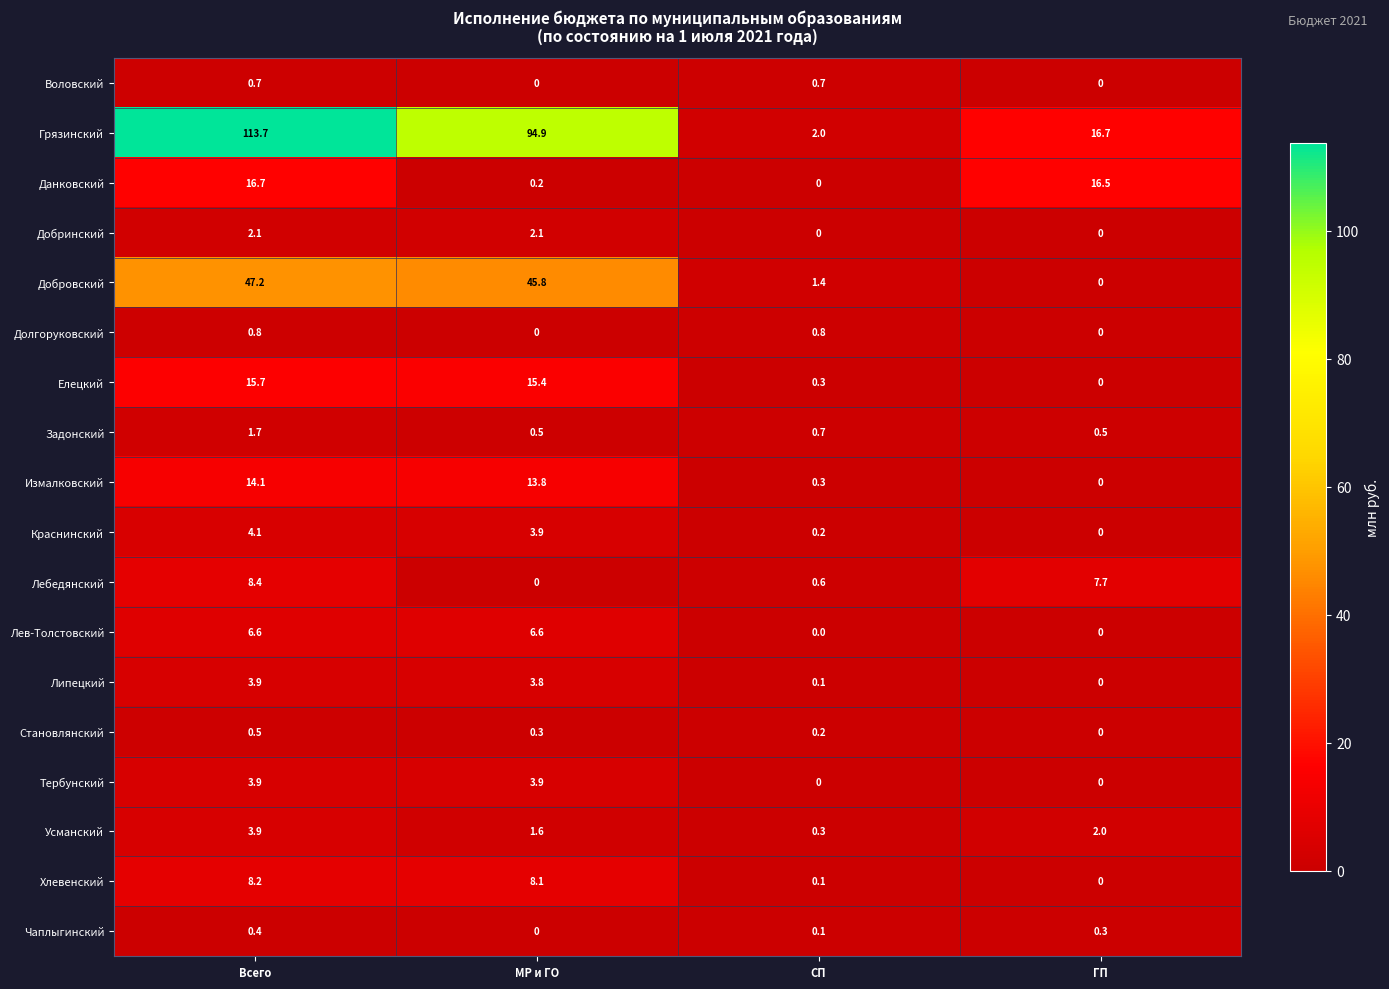

Count the number of data series in this chart.

18